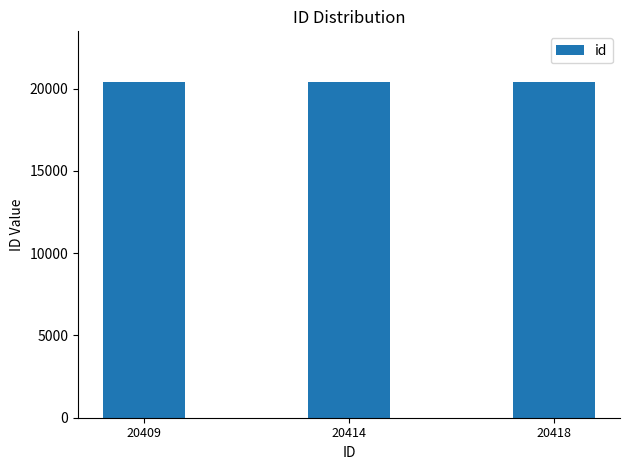

Approximately how many times larger is the value at 20409 compared to 20414?

1.0